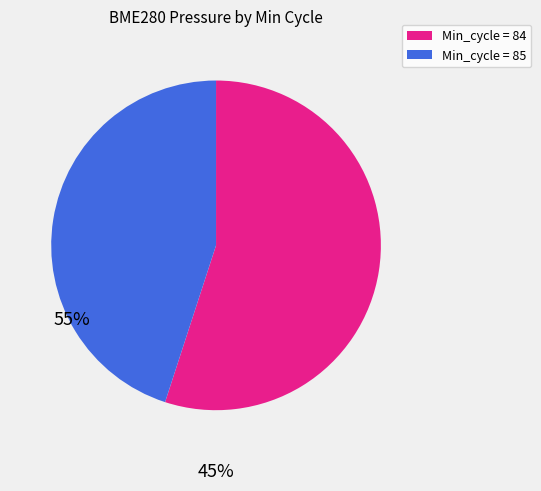

Is there any slice that represents more than half of the pie?

Yes